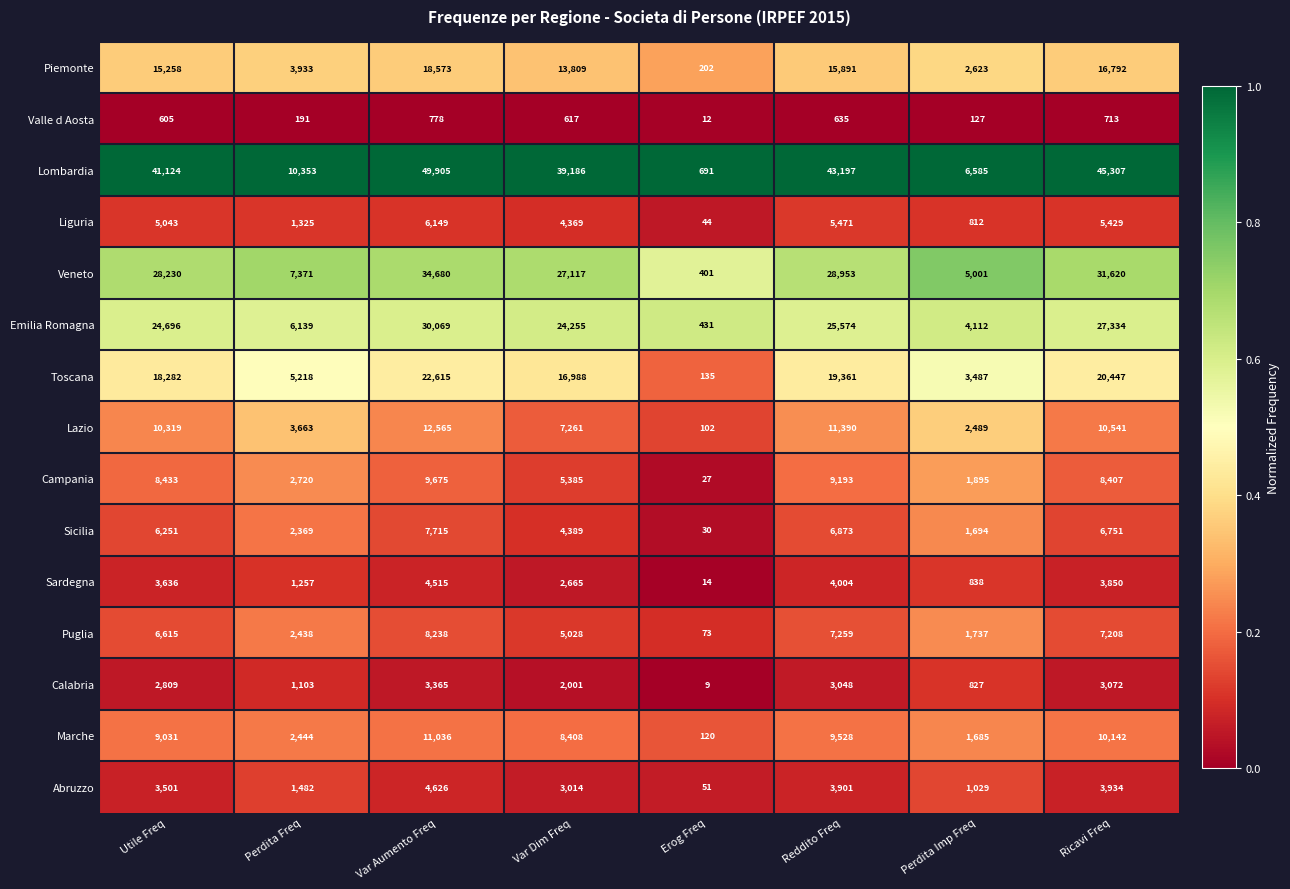

The Abruzzo series shows 51 at Erog Freq. True or false?

True